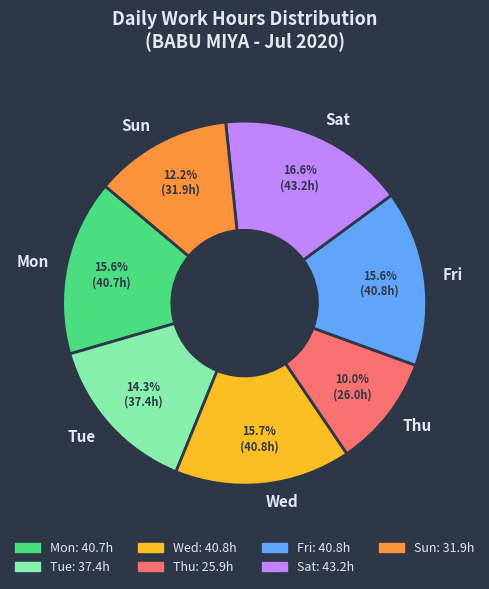

Which has a higher value, Thu or Sat?

Sat